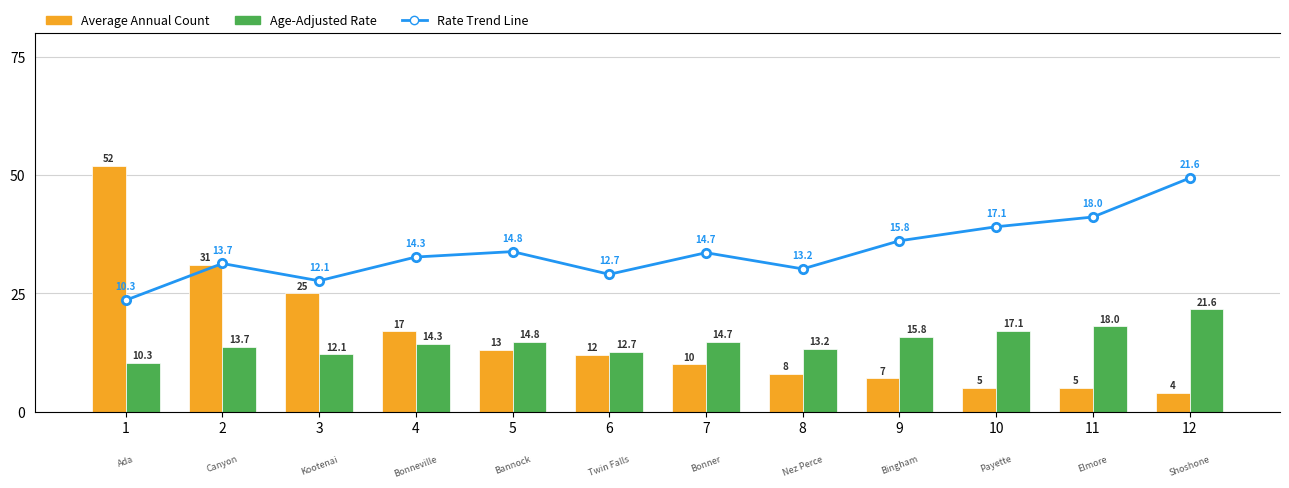

What is the maximum value for Age-Adjusted Rate?

21.6